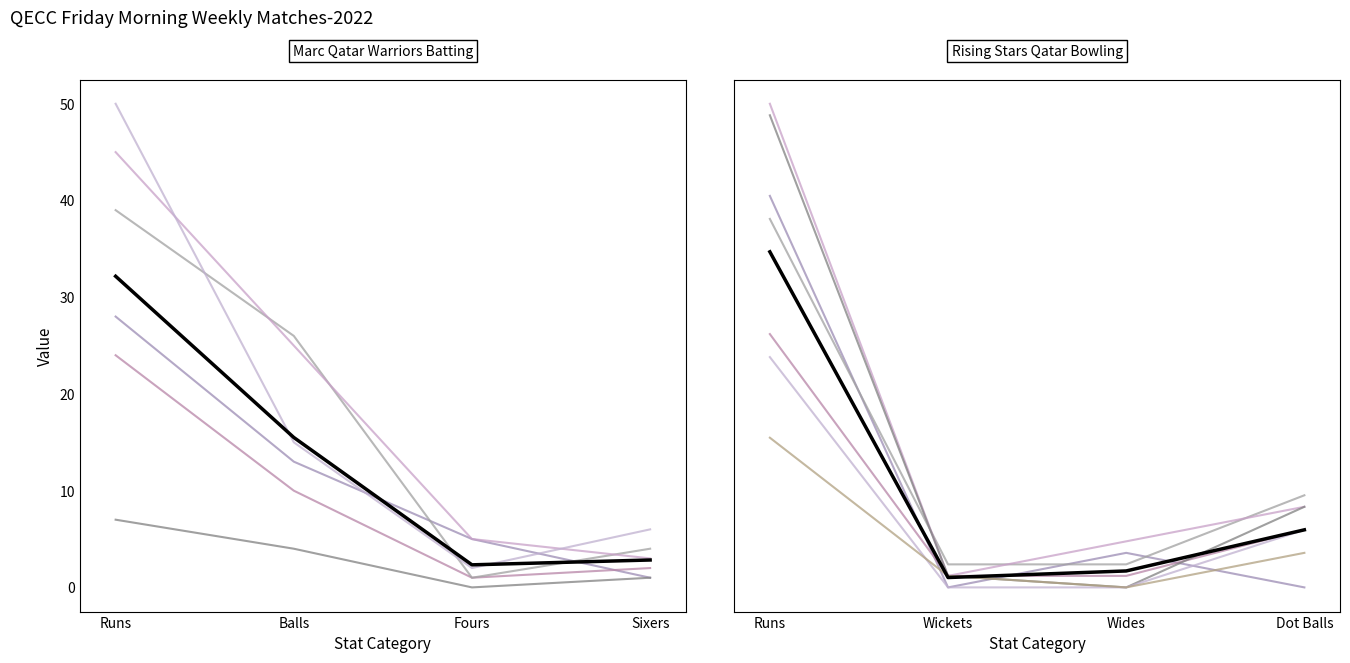

Reading left to right, extract all data points from this chart.

Thanvir Thayyil: Runs=28	Balls=13	Fours=5	Sixers=1
Jaseel M: Runs=24	Balls=10	Fours=1	Sixers=2
Fabir Abdulla: Runs=39	Balls=26	Fours=1	Sixers=4
Shafeek P K: Runs=45	Balls=25	Fours=5	Sixers=3
Mahabub Rahaman: Runs=7	Balls=4	Fours=0	Sixers=1
Suyeb Kapde: Runs=50	Balls=15	Fours=2	Sixers=6